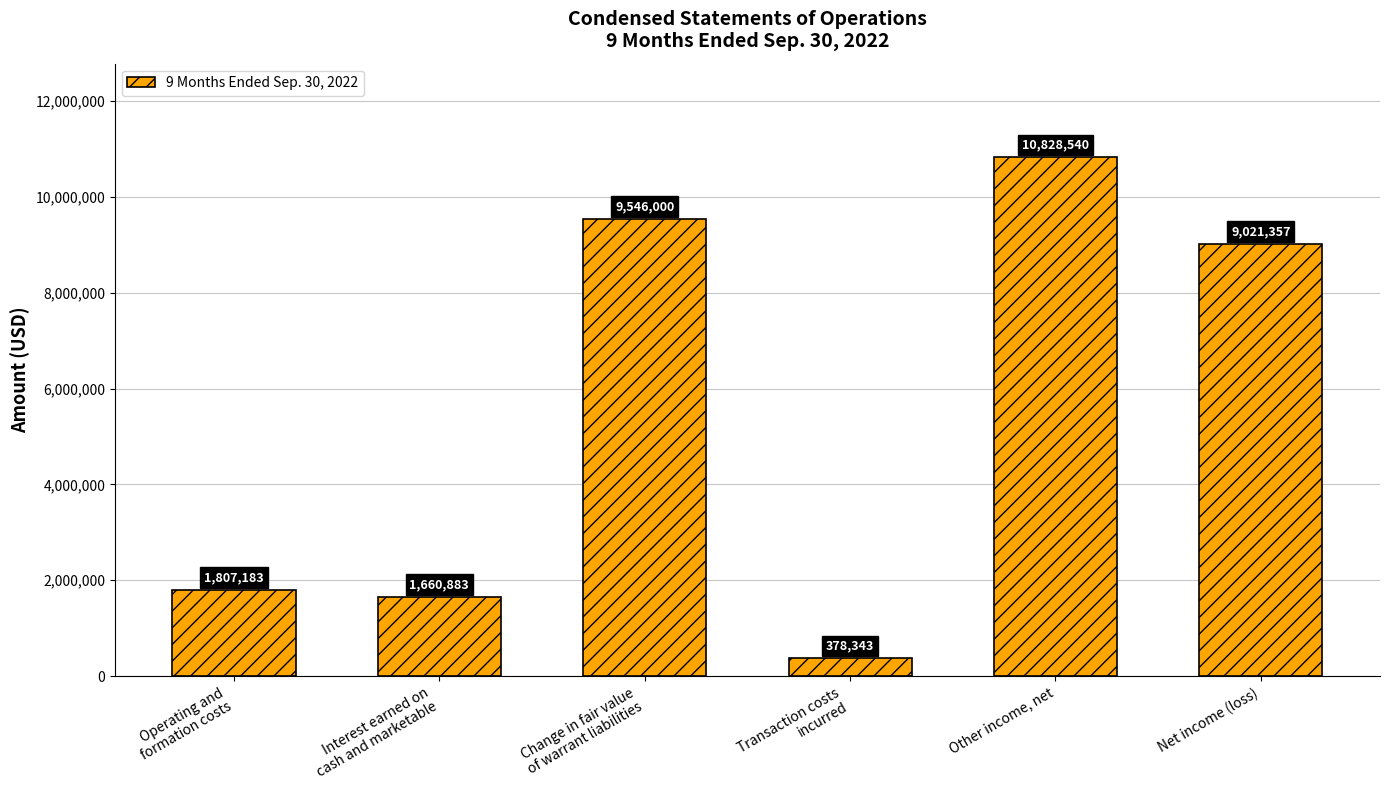

How many values are below 9021357?

3